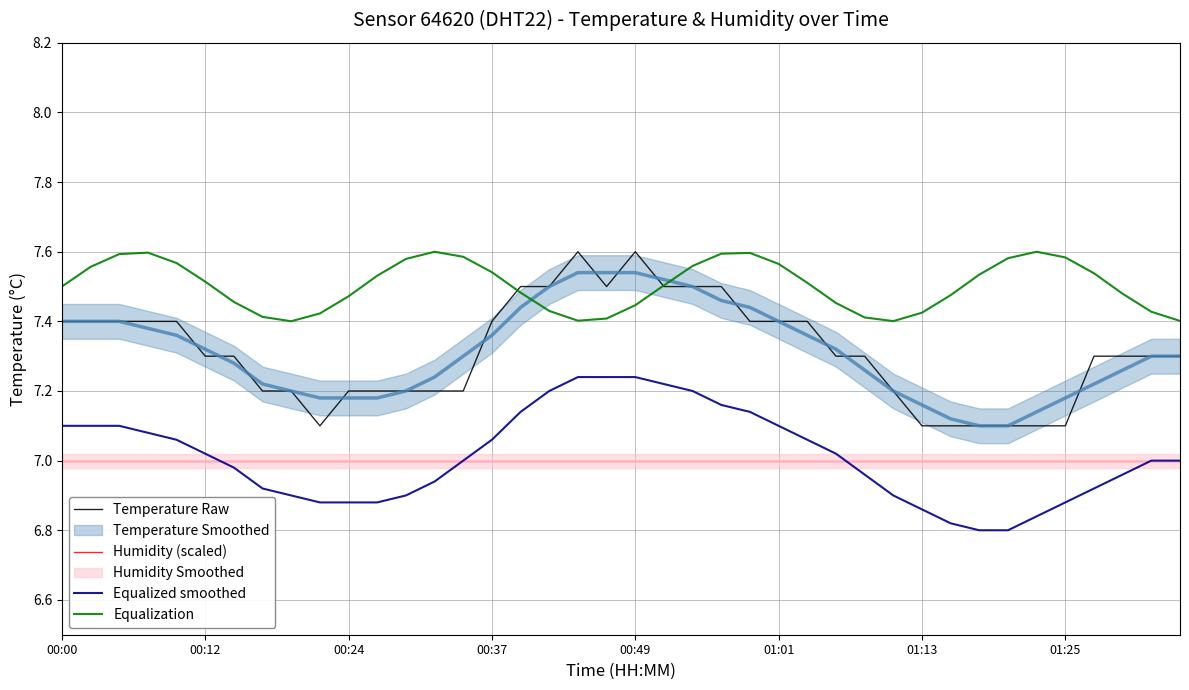

True or false: Humidity (scaled) has a value of 1.5 at 31.

False